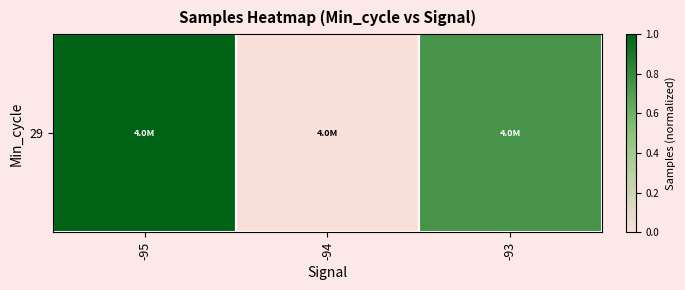

Between -94 and -95, which is larger?

-95